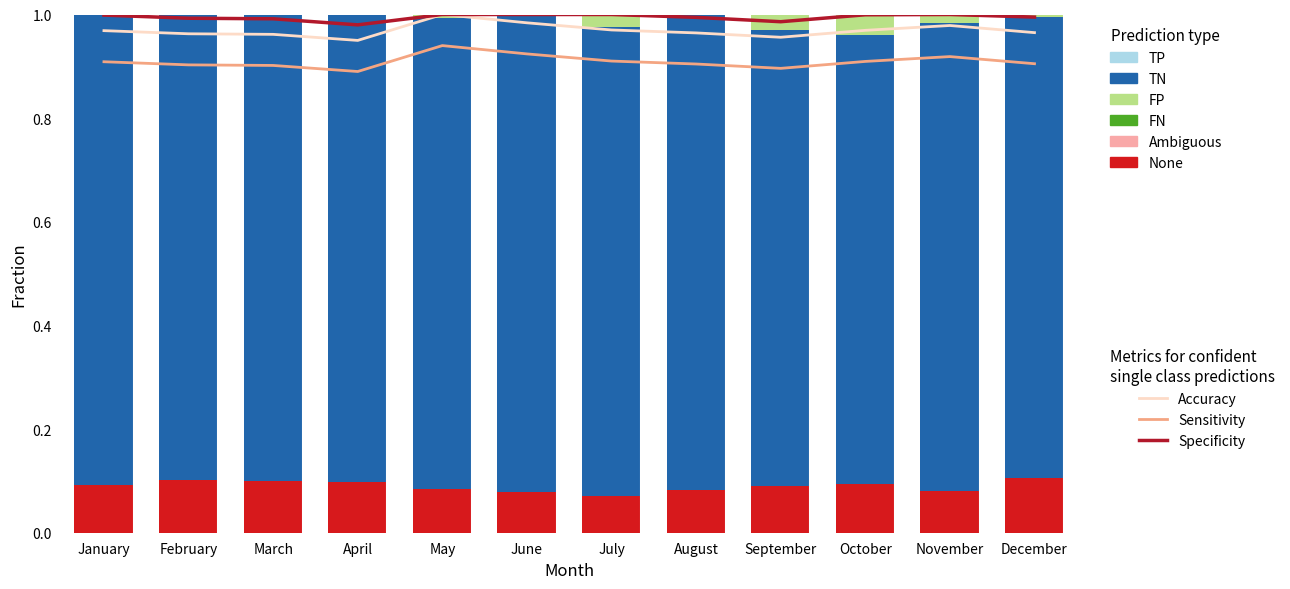

List the labels in order of Financial section value, smallest first.

April, September, March, February, August, December, January, October, July, November, June, May